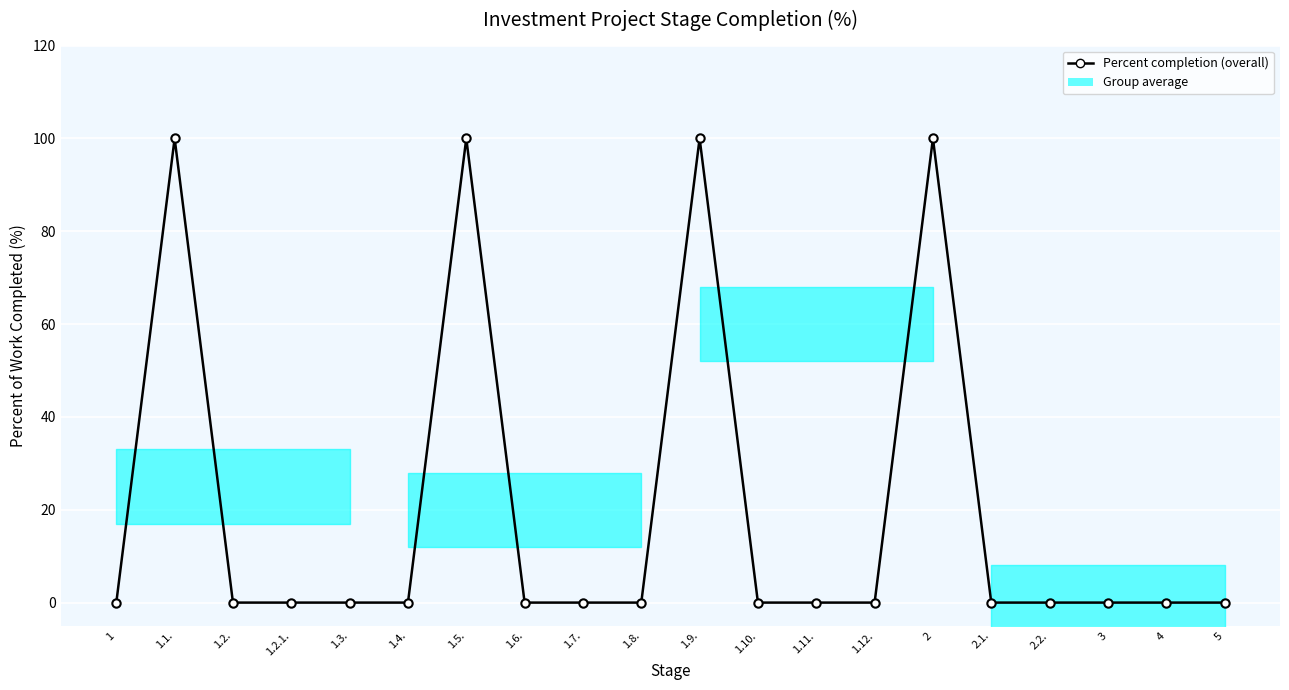

What is the label of the 10th point from the right?

1.9.